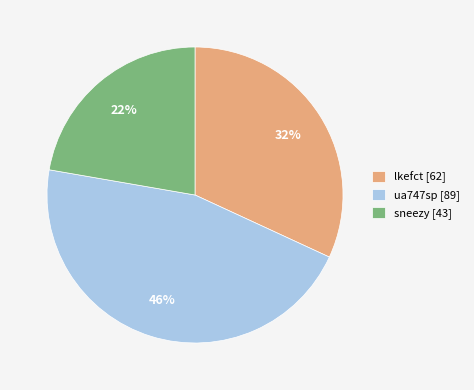

Count the number of slices in the pie.

3